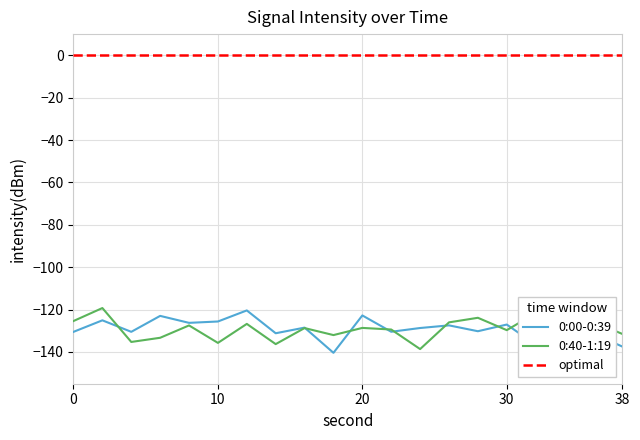

Which series has the widest spread of values?

0:40-1:19